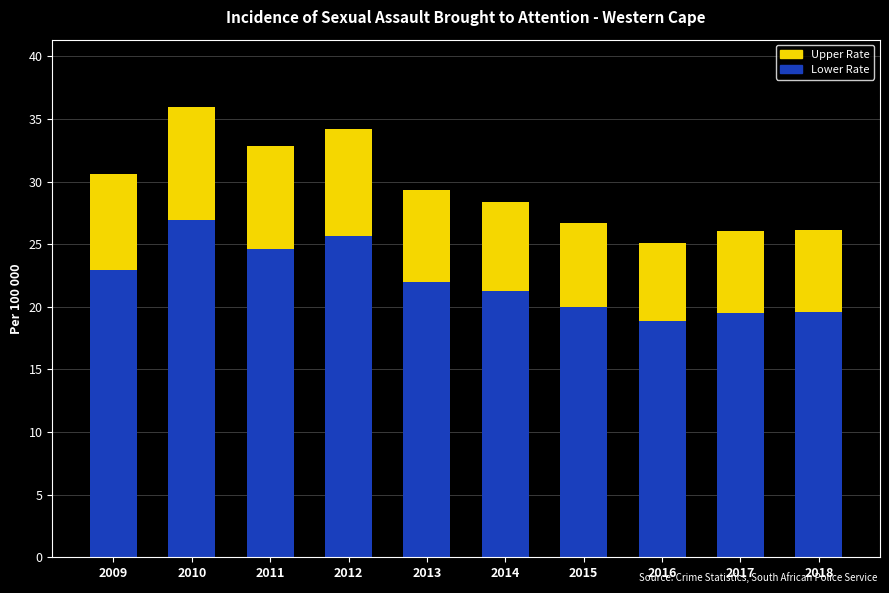

The value of Lower Rate at 2010 is 27.0. True or false?

True